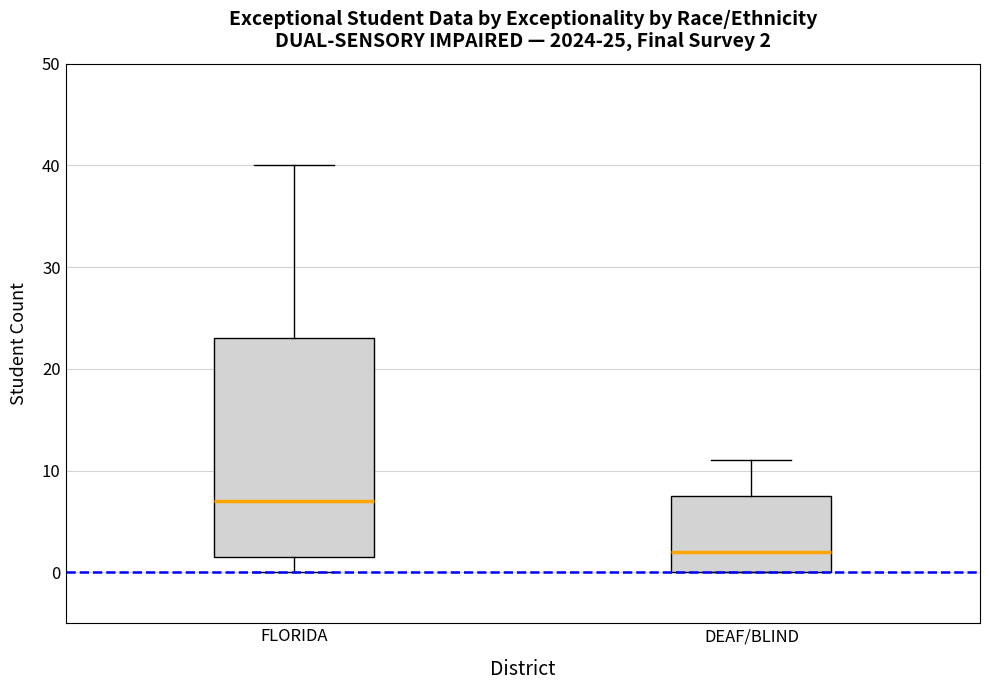

Comparing the boxes themselves (not the whiskers), which one is the tallest?

FLORIDA